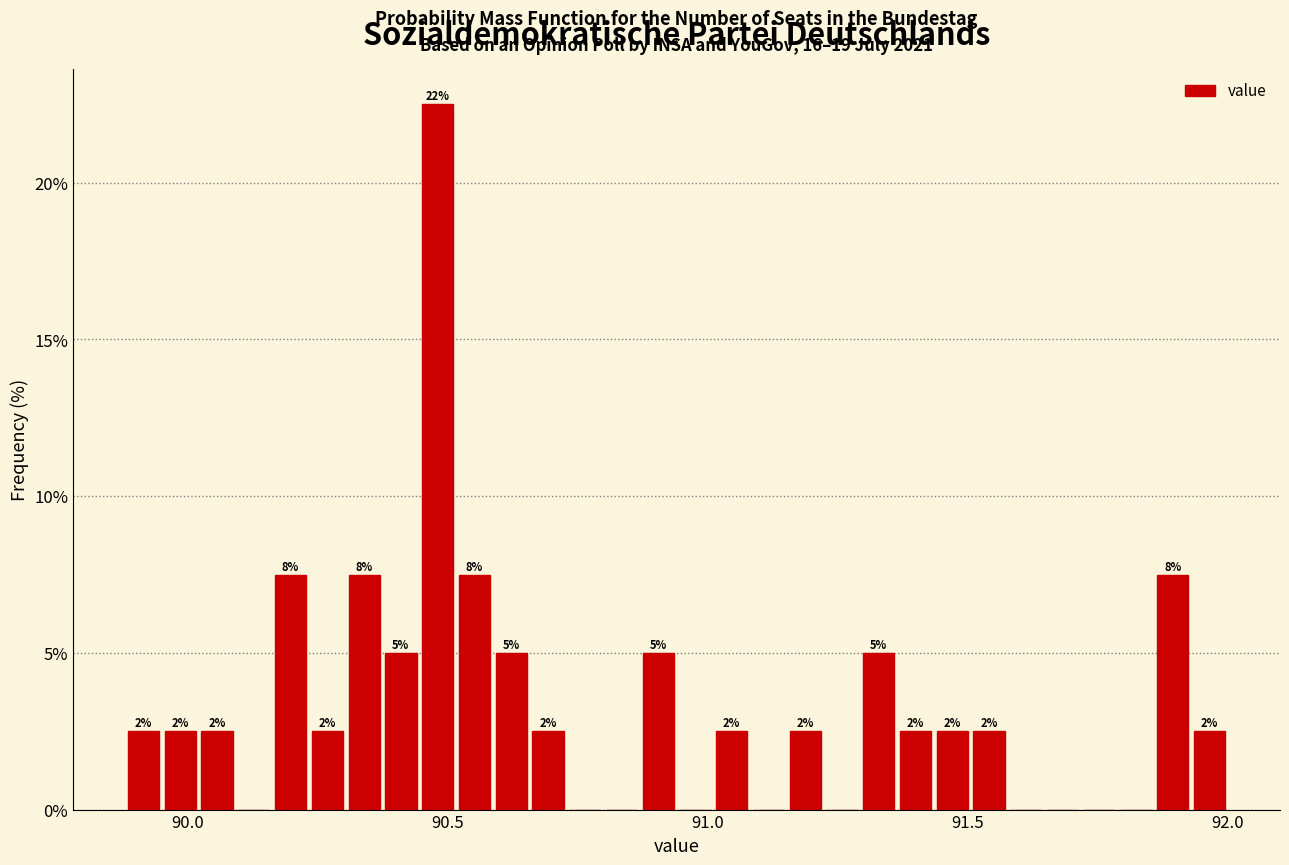

Around what value on the x-axis is the tallest bar? Give the approximate position of its centre, as read against the axis.

90.50